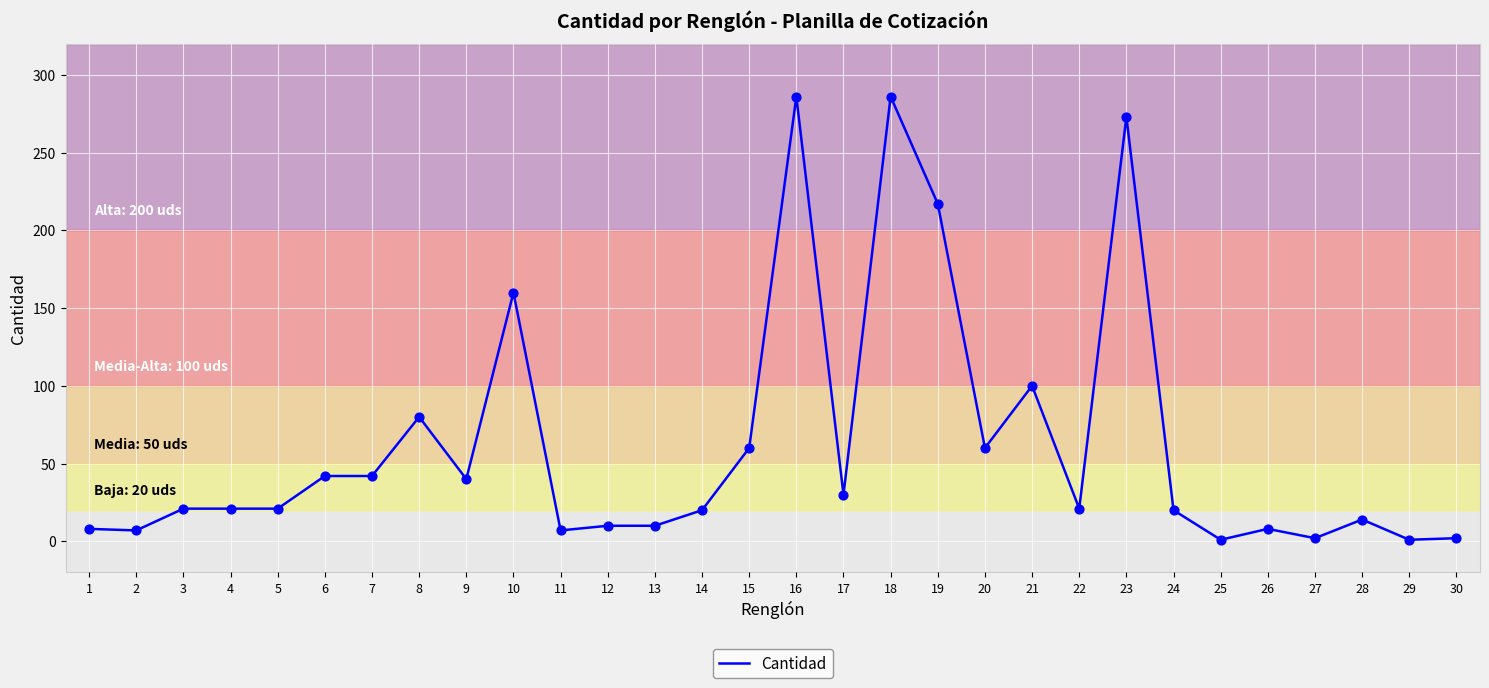

What is the change in value from 5 to 18?

+265